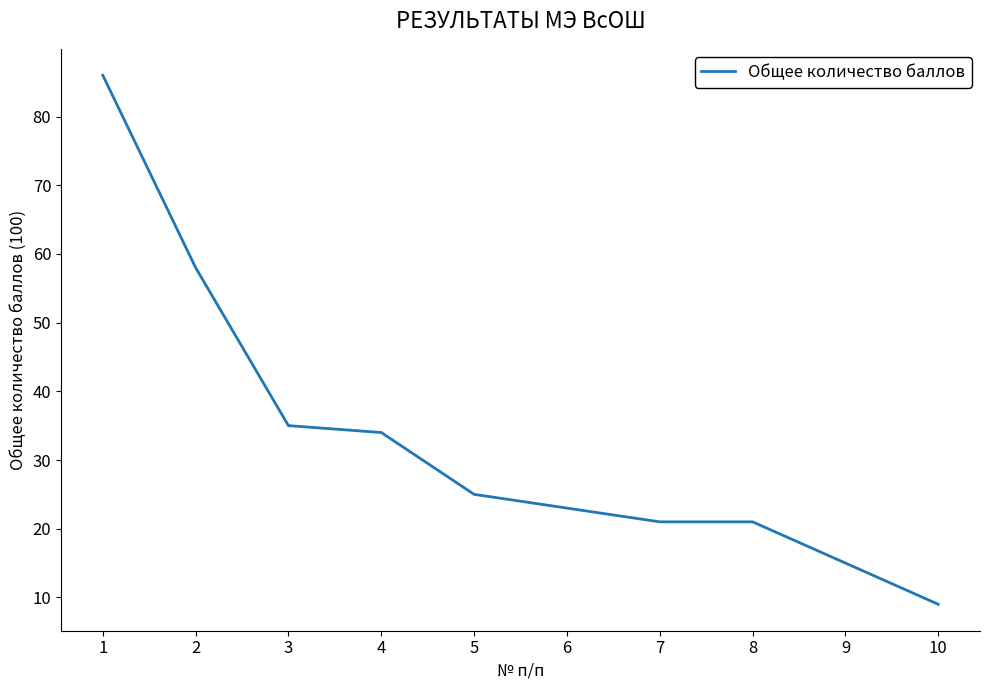

Which label corresponds to the largest value in the chart?

1